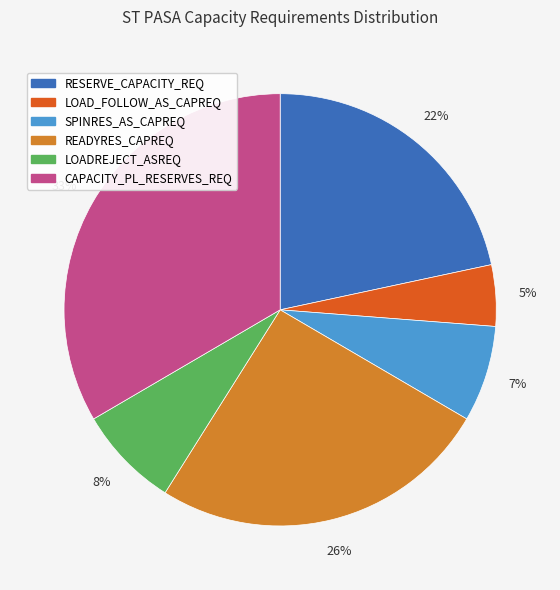

To the nearest percent, what is the difference between the LOAD_FOLLOW_AS_CAPREQ and RESERVE_CAPACITY_REQ slice percentages?

17%